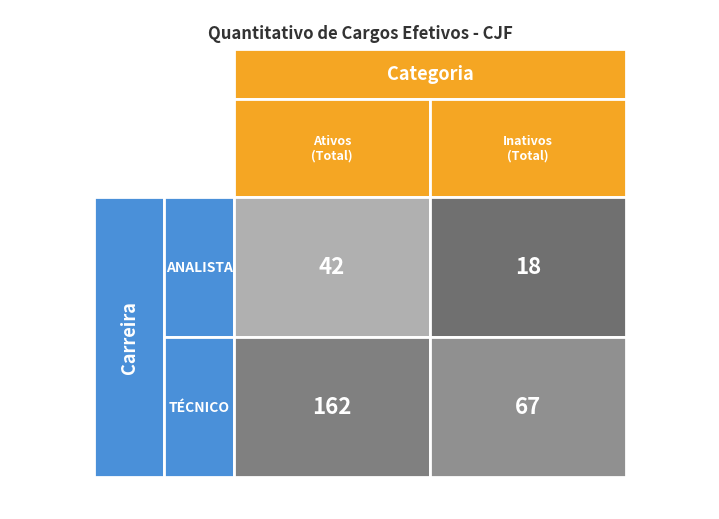

How many ANALISTA values are between 18 and 42?

2